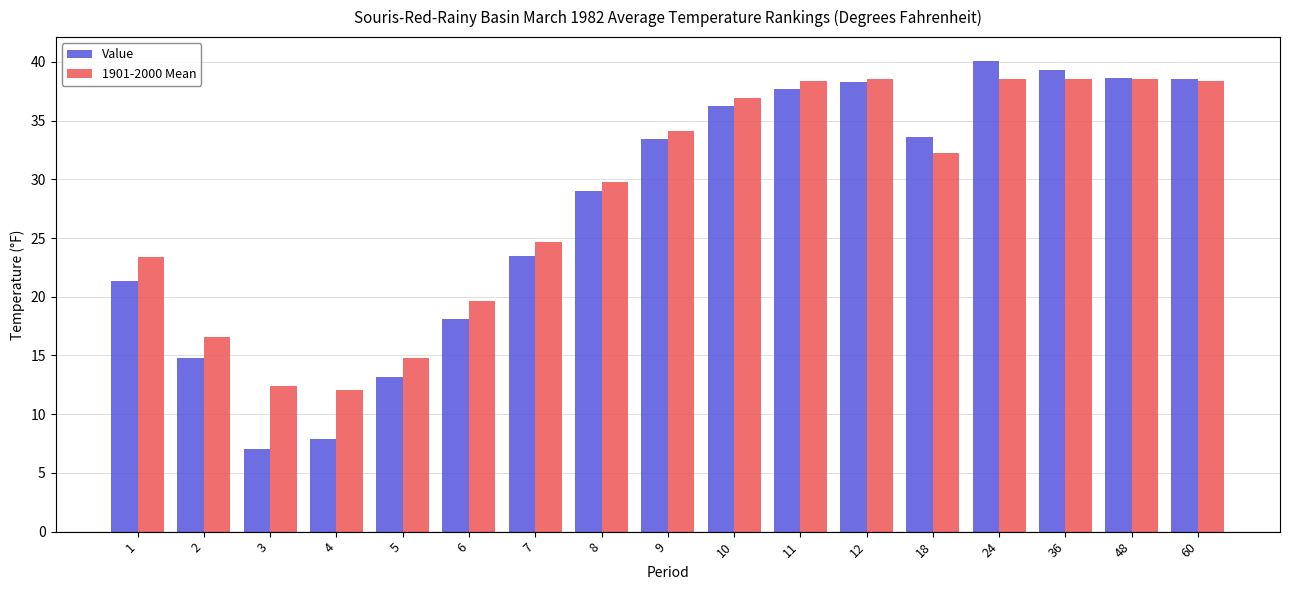

What is the spread (max minus min) of values at 18?

1.4